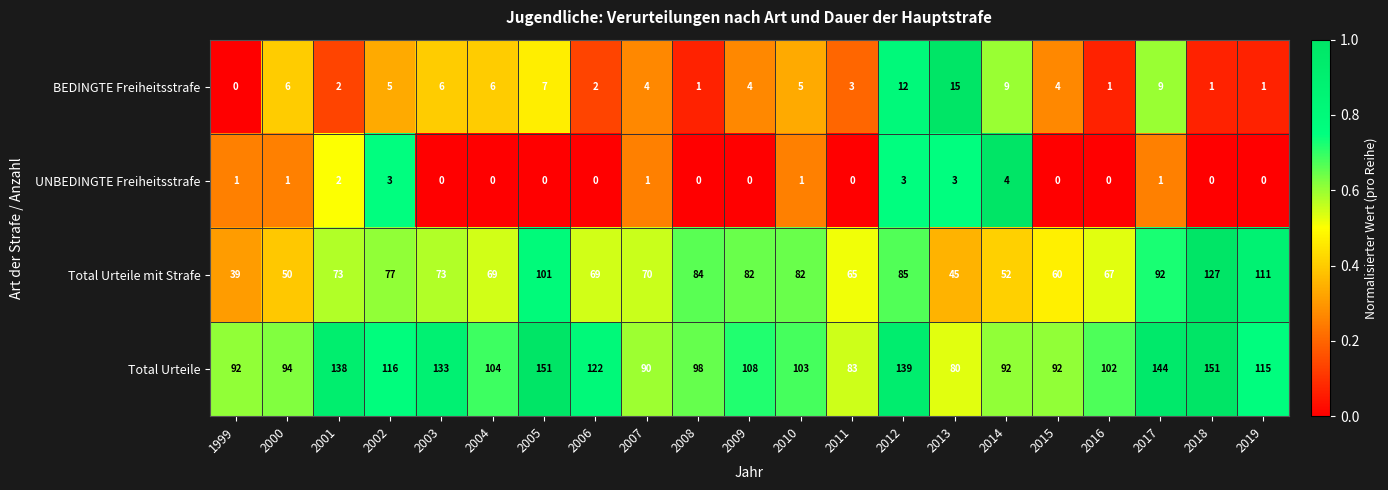

Count the number of data series in this chart.

4